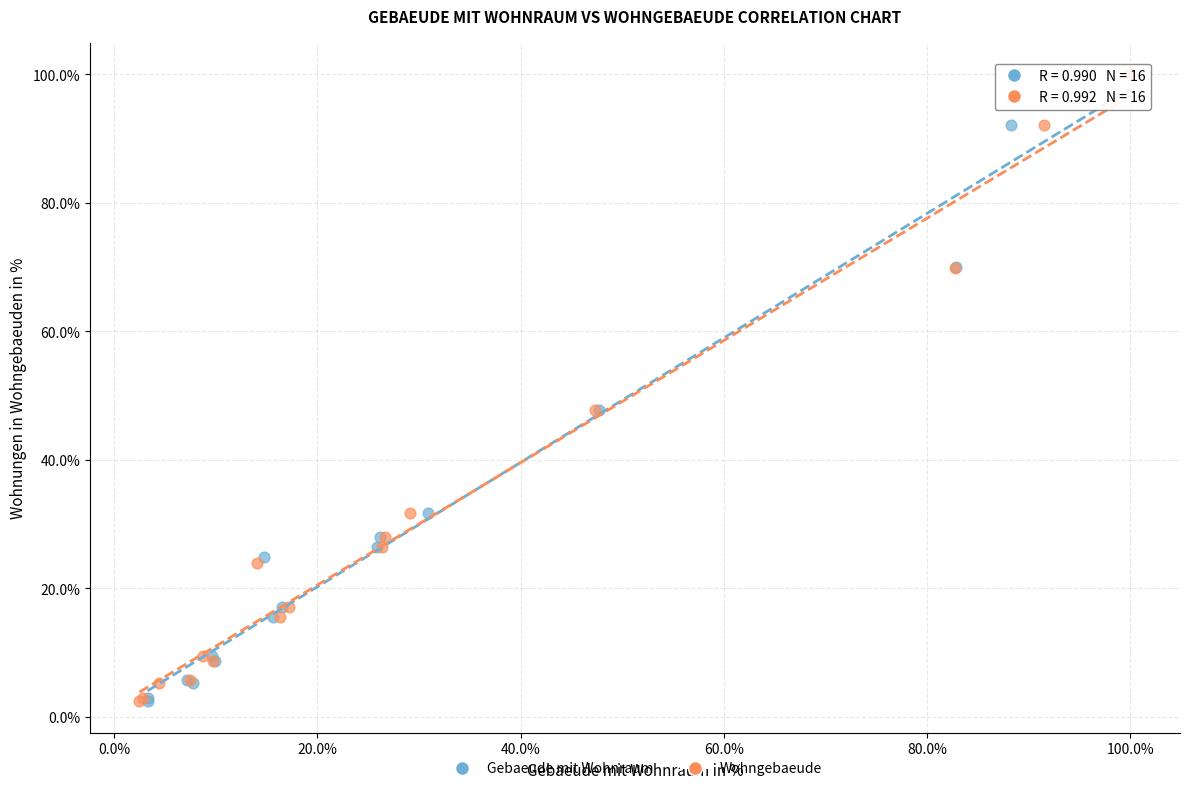

What are all the series names shown in the legend?

Gebaeude mit Wohnraum, Wohngebaeude